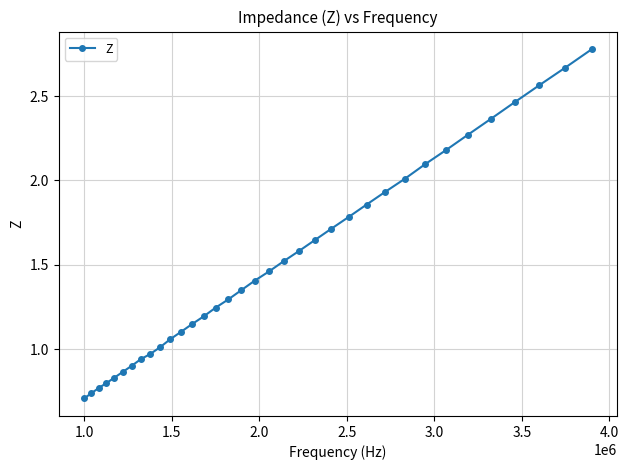

What is the difference between the maximum and second lowest values?

2.0